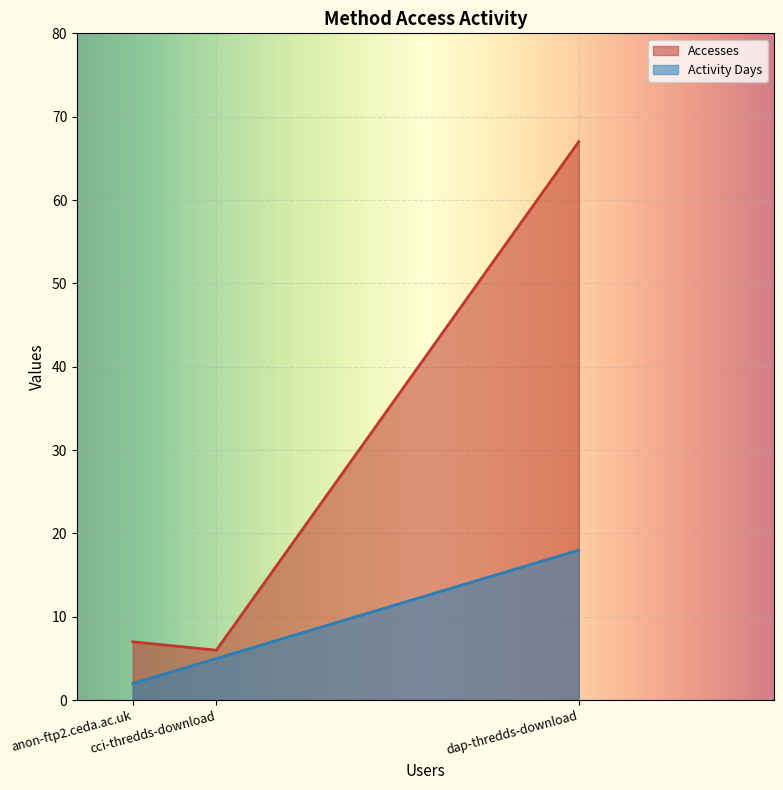

Count the number of data series in this chart.

2